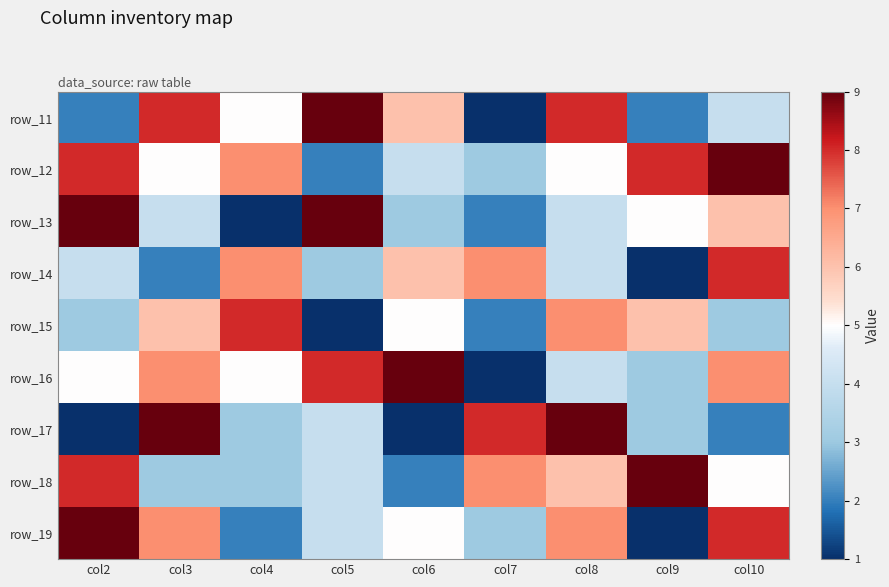

What is the difference between the highest and lowest values at col9?

8